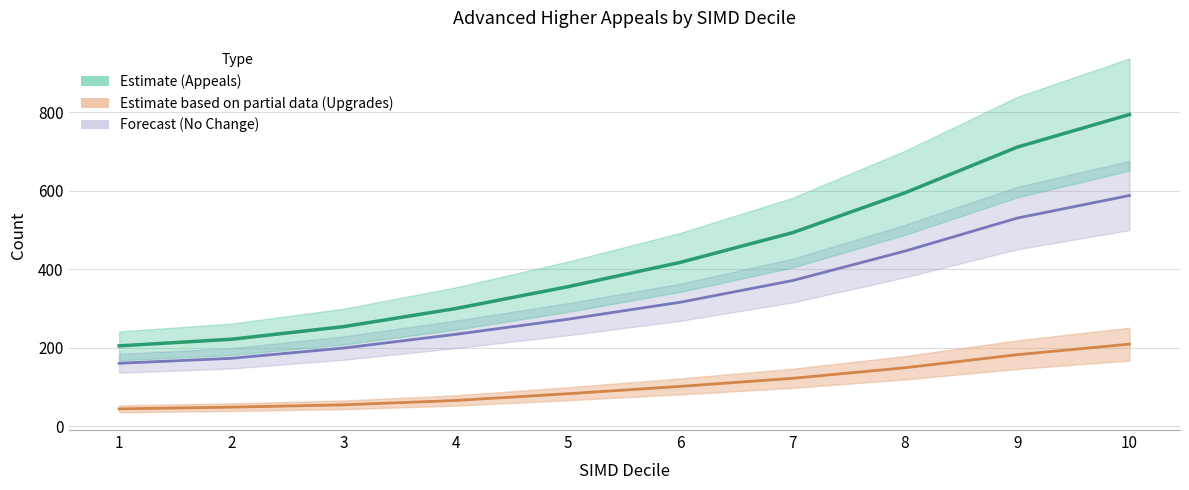

The value of Appeals at 4 is 150.1. True or false?

False